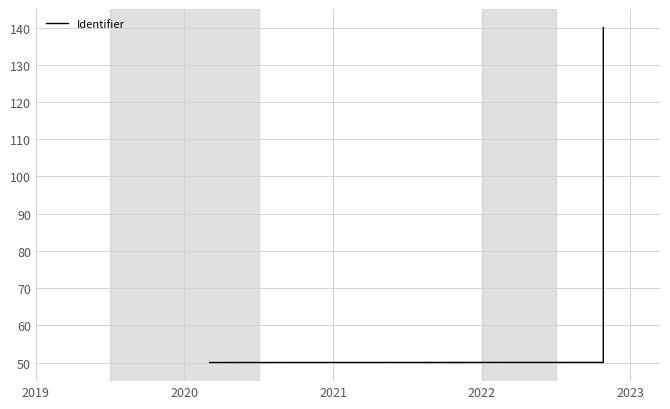

Approximately how many times larger is the value at 2023 compared to 2020?

1.0